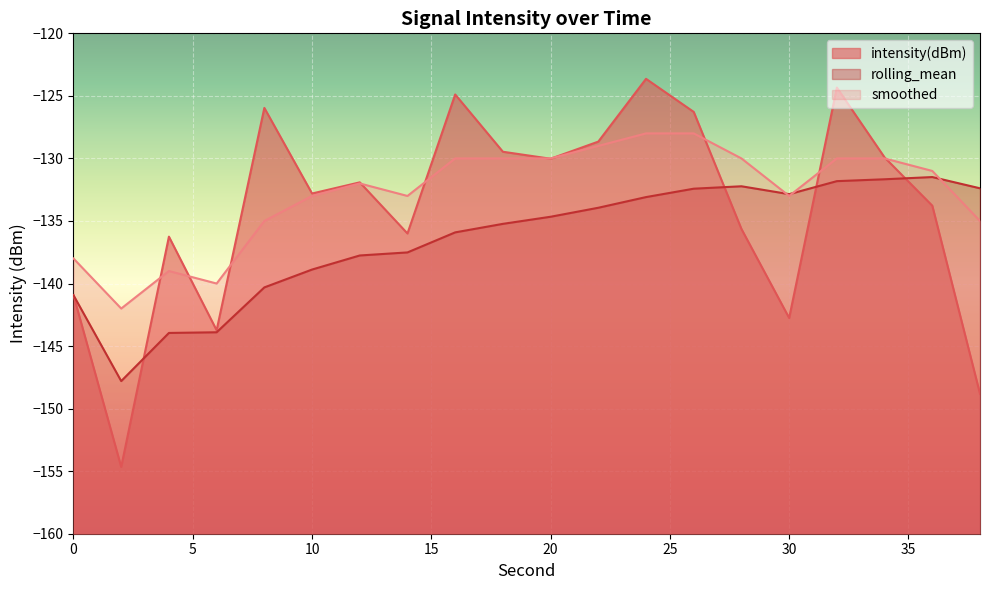

Reading left to right, transcribe all the data shown in this chart.

intensity(dBm): -140.9	-154.7	-136.3	-143.7	-126.0	-132.8	-131.9	-136.0	-124.9	-129.5	-130.0	-128.7	-123.6	-126.3	-135.6	-142.8	-124.3	-129.9	-133.8	-148.8
rolling_mean: -140.9	-147.8	-143.9	-143.9	-140.3	-138.9	-137.8	-137.5	-135.9	-135.2	-134.7	-133.9	-133.1	-132.4	-132.2	-132.9	-131.8	-131.7	-131.5	-132.4
smoothed: -138.0	-142.0	-139.0	-140.0	-135.0	-133.0	-132.0	-133.0	-130.0	-130.0	-130.0	-129.0	-128.0	-128.0	-130.0	-133.0	-130.0	-130.0	-131.0	-135.0